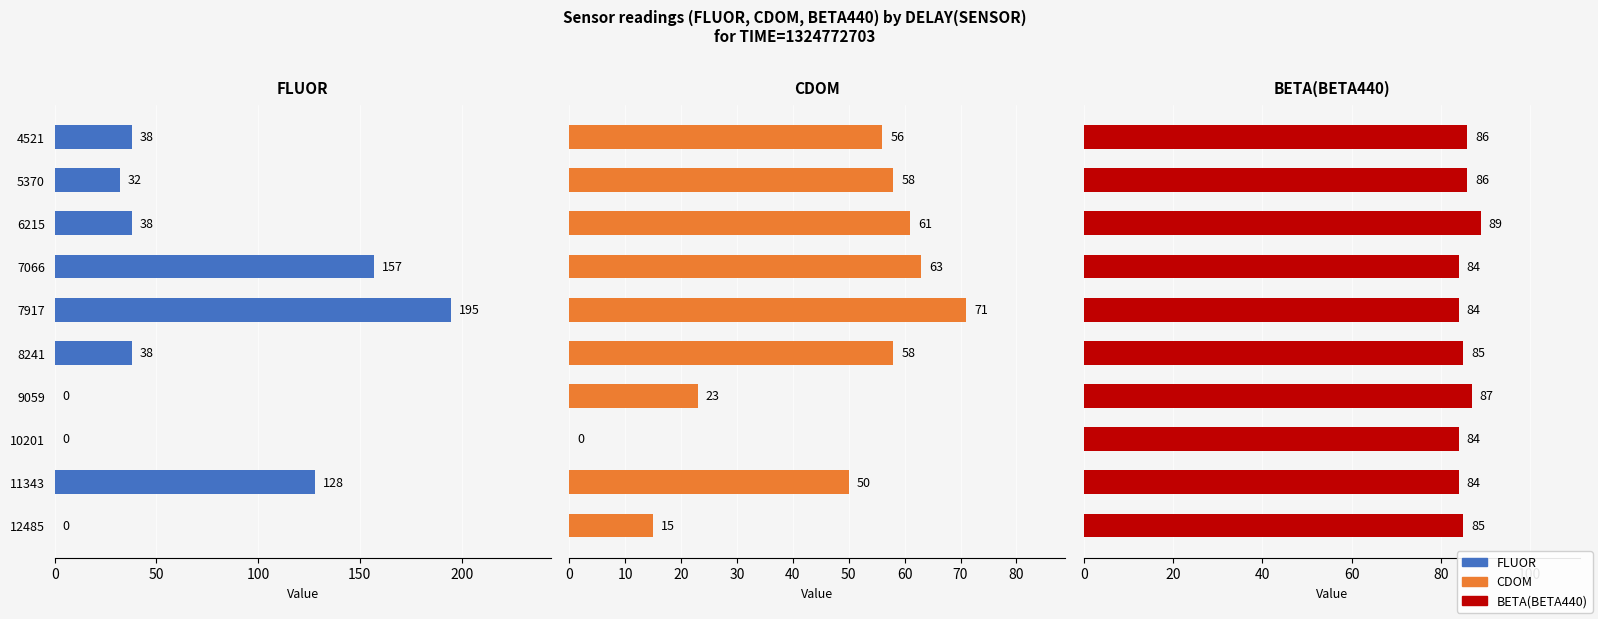

What are all the series names shown in the legend?

FLUOR, CDOM, BETA(BETA440)